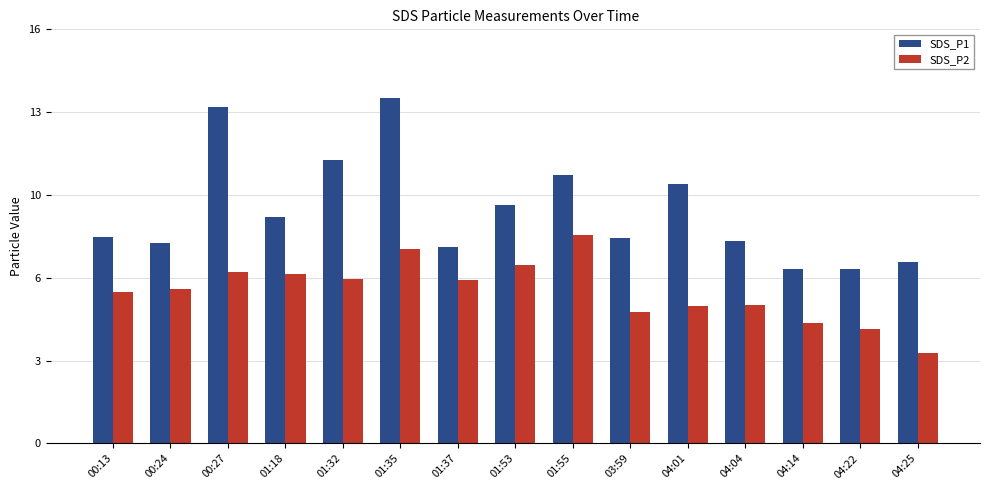

What is the label of the 1st bar from the right?

04:25